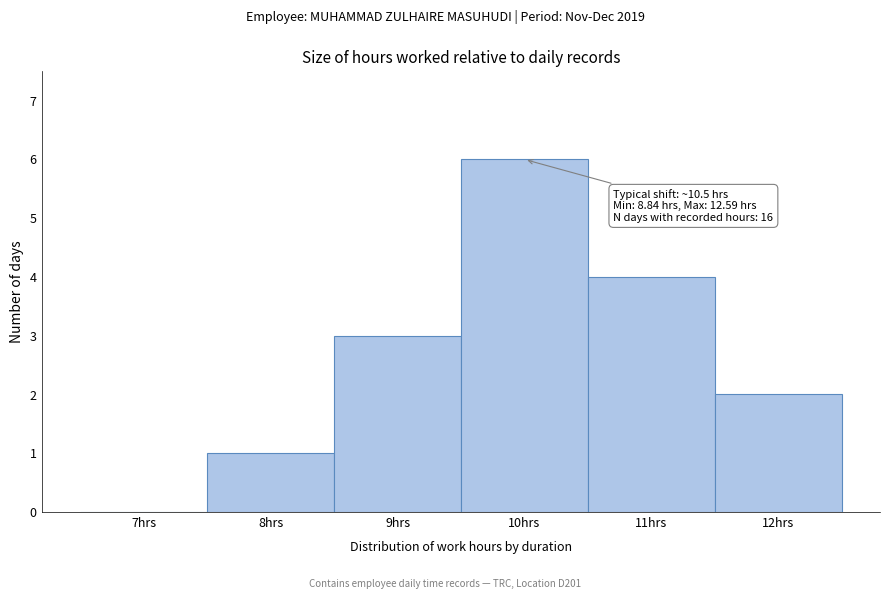

Reading right to left, list all the values displayed in this chart.

12hrs=2	11hrs=4	10hrs=6	9hrs=3	8hrs=1	7hrs=0